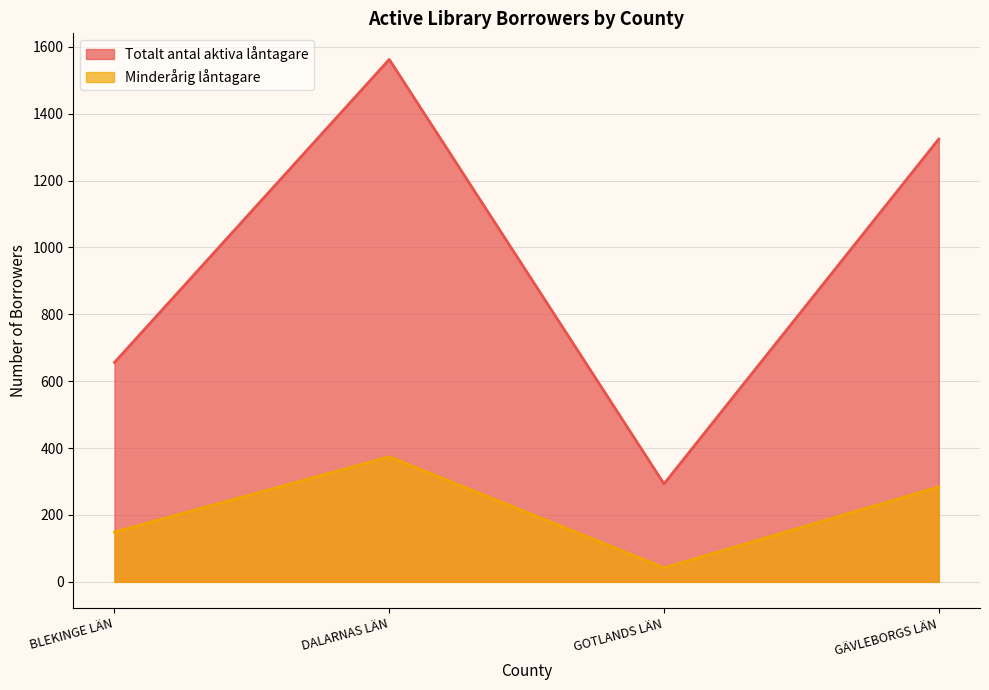

What are all the series names shown in the legend?

Totalt antal aktiva låntagare, Minderårig låntagare